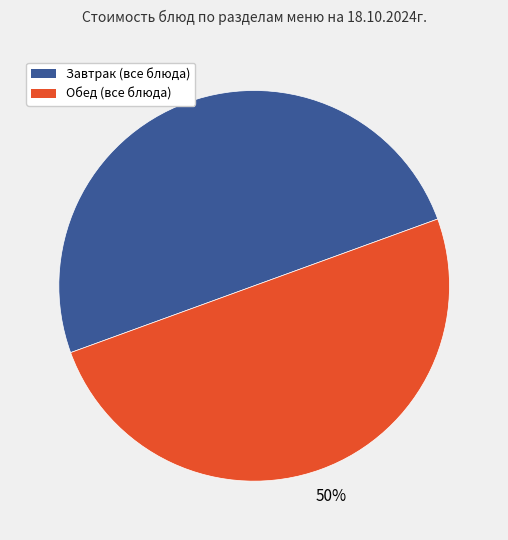

Approximately how many times larger is the value at Завтрак (все блюда) compared to Обед (все блюда)?

1.0